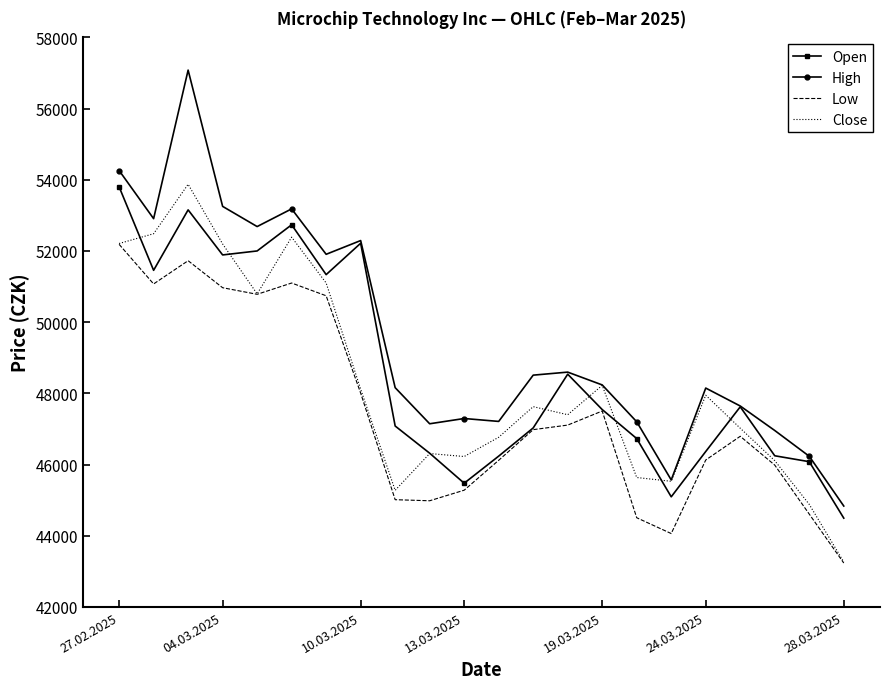

Which series has the largest total across all categories?

High